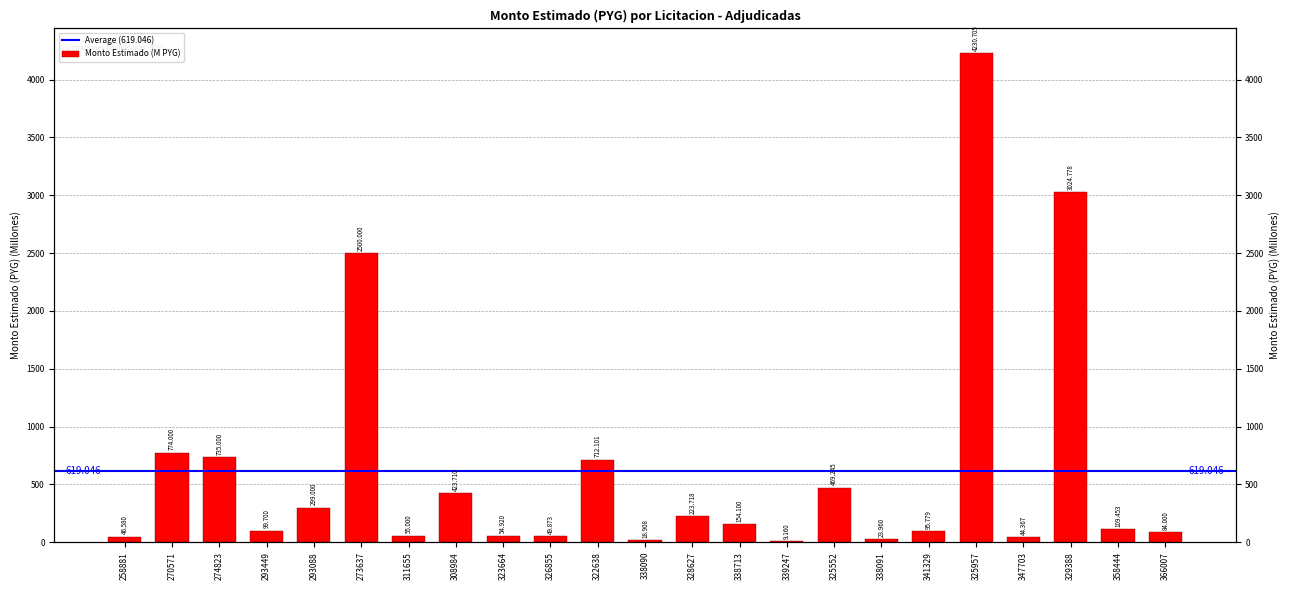

The chart shows a value of 1345.3 at 270571. True or false?

False